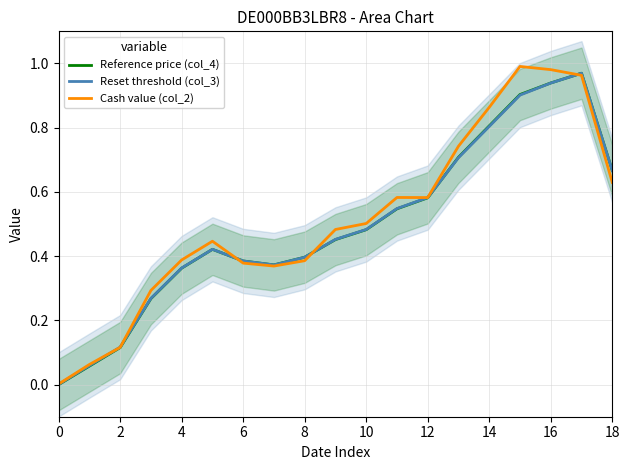

True or false: Reset threshold (col_3) has a value of 0.3 at 13.

False